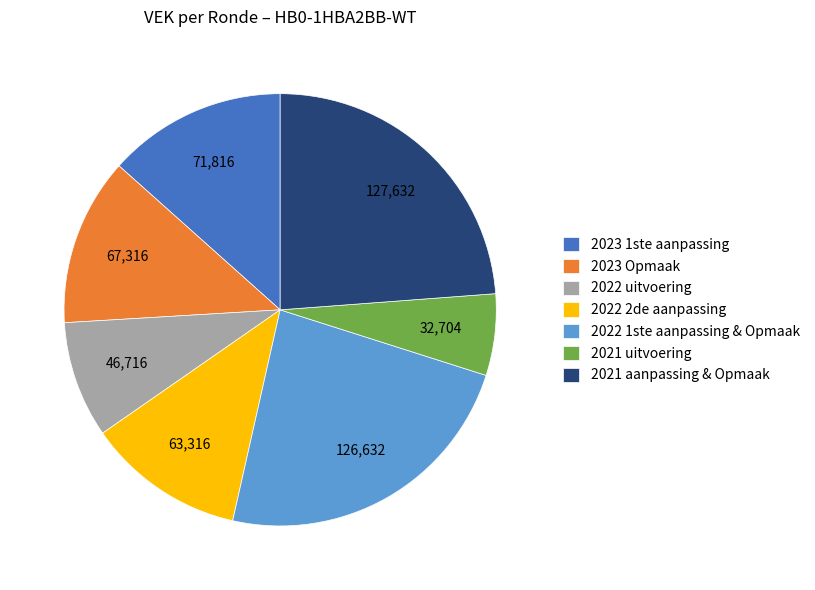

What is the smallest slice in the pie chart?

2021 uitvoering